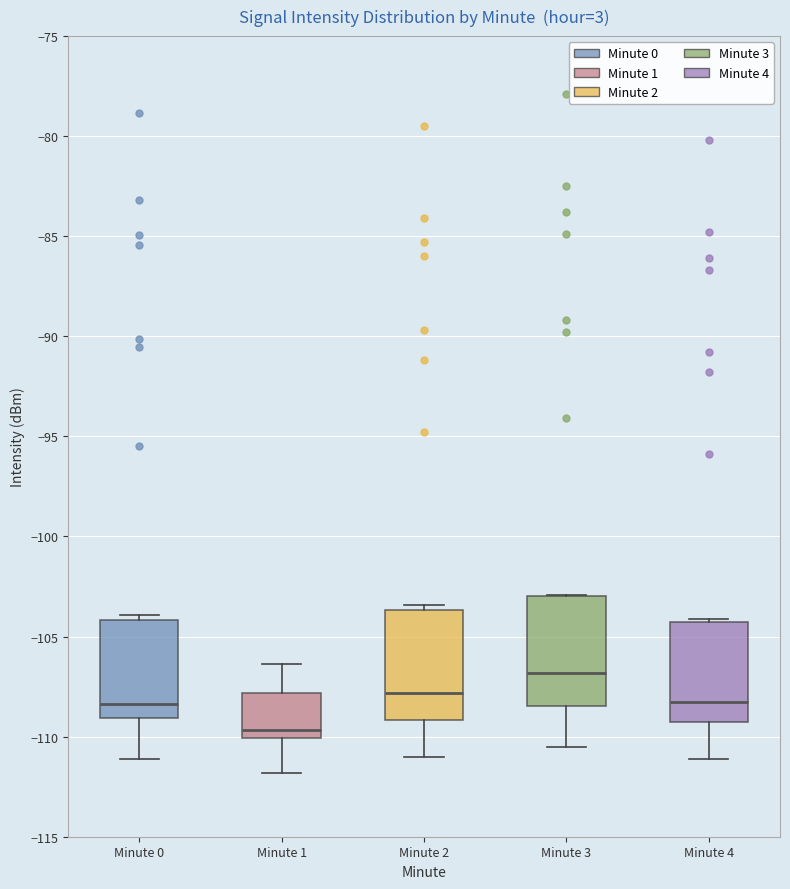

Where is the lower edge of the box for Minute 1 on the y-axis? The values are not printed on the chart, so give them approximately, as read against the axis.

-110.0